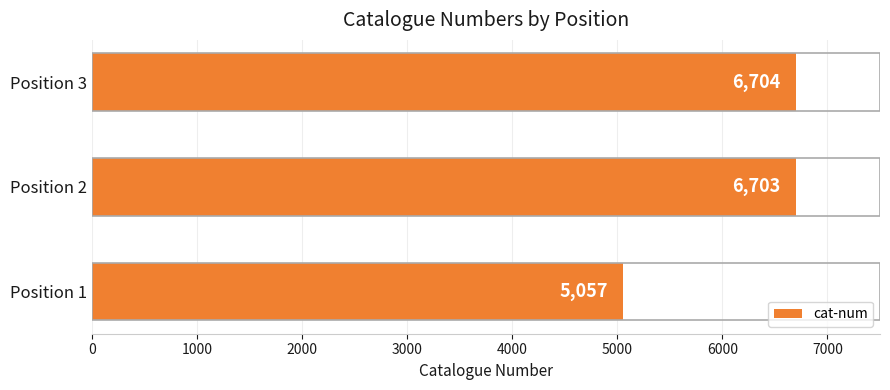

What is the approximate value at Position 1, to the nearest 10?

5060